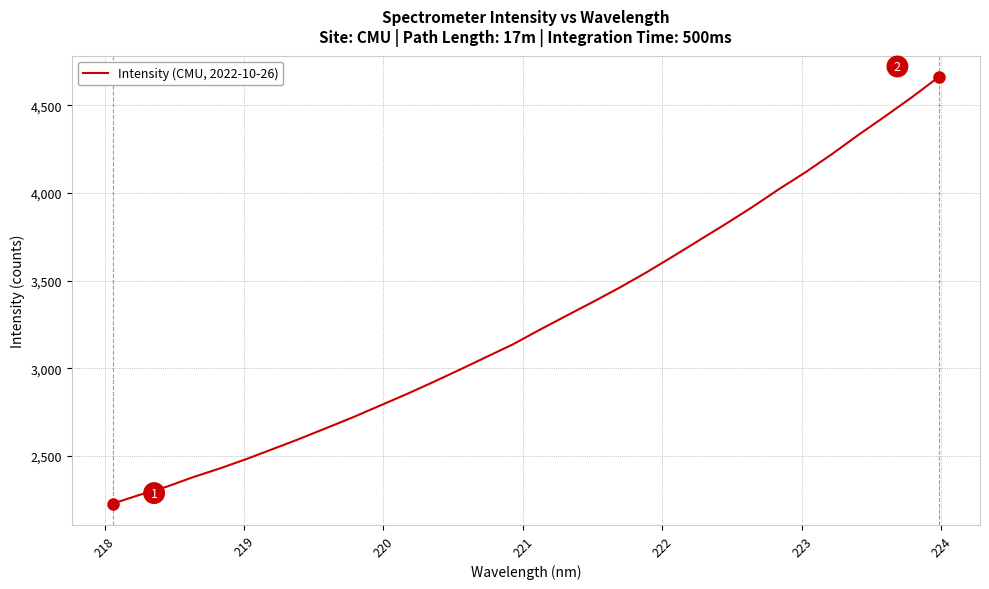

What is the maximum value shown in the chart?

4661.7